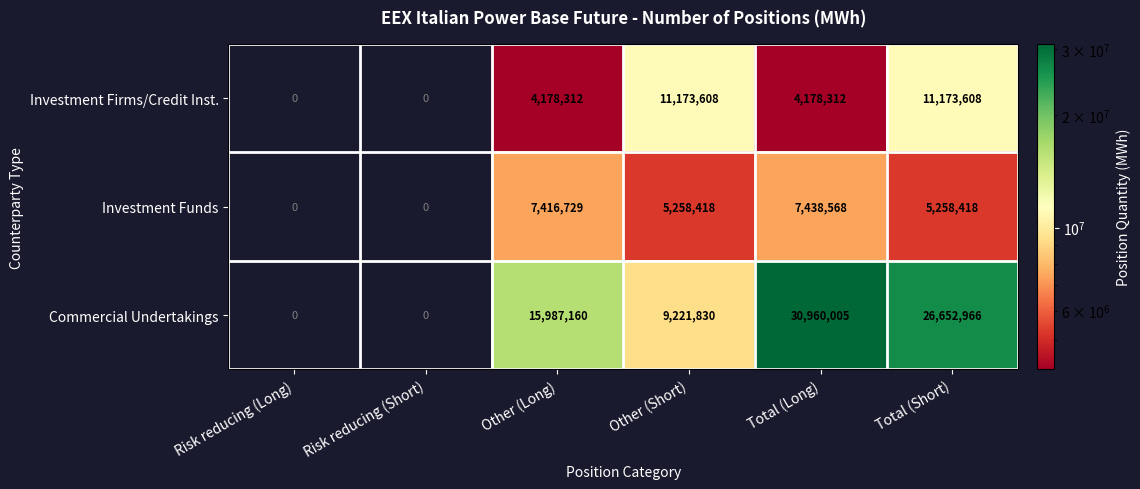

What is the sum of the Investment Firms/Credit Inst. values at Other (Long) and Risk reducing (Long)?

4178312